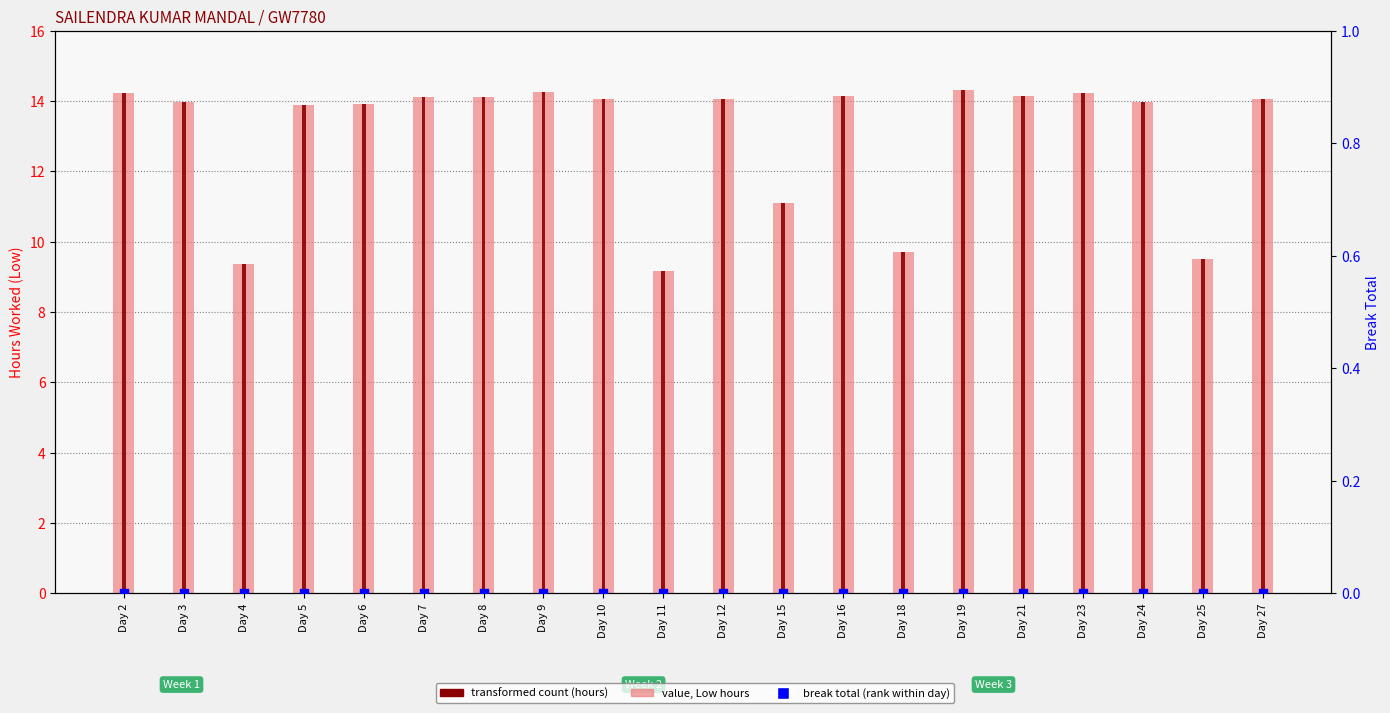

Which series reaches the maximum Y coordinate?

Low (hours worked)